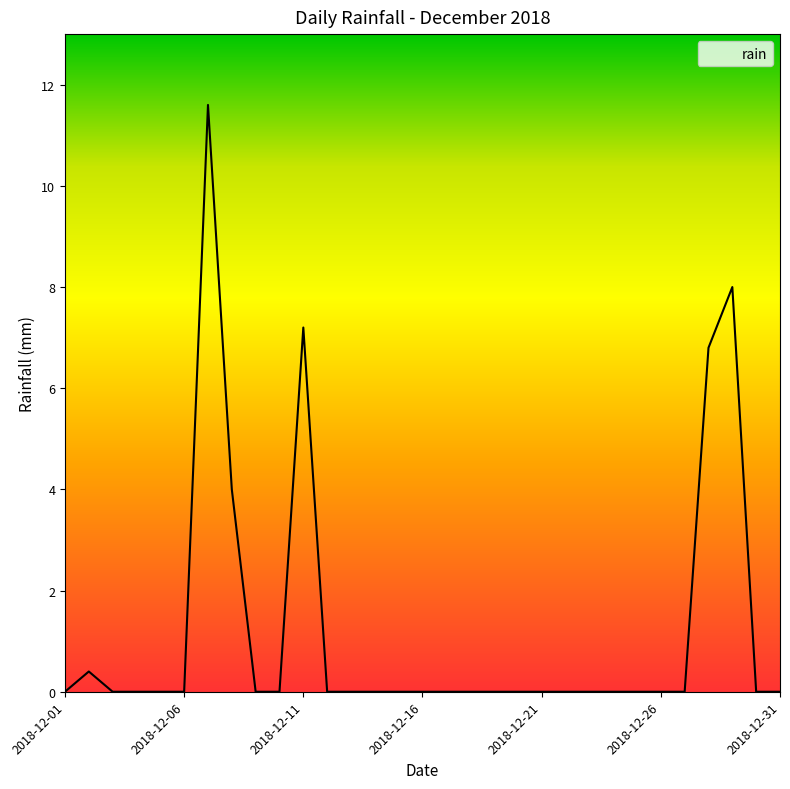

What is the difference between the maximum and minimum values?

11.6